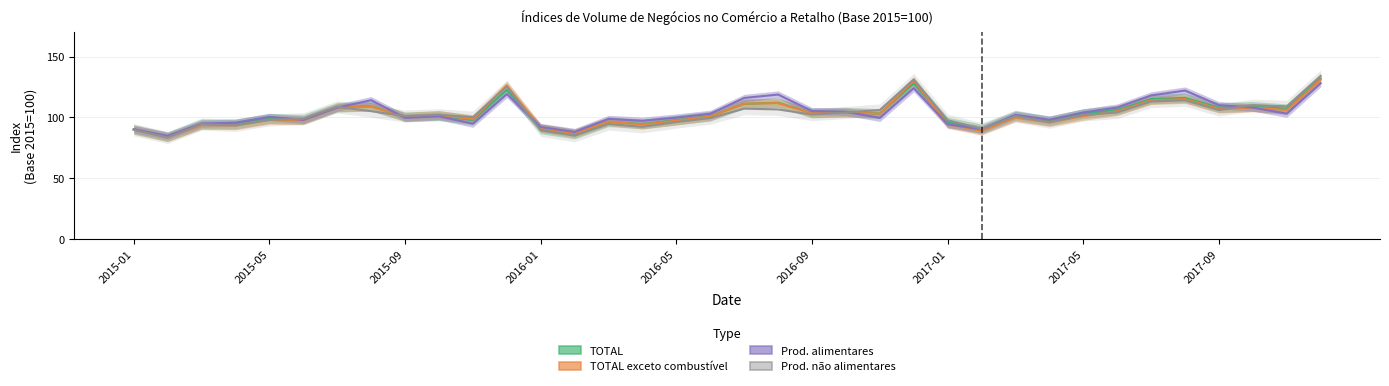

How many lines are shown in the chart?

4